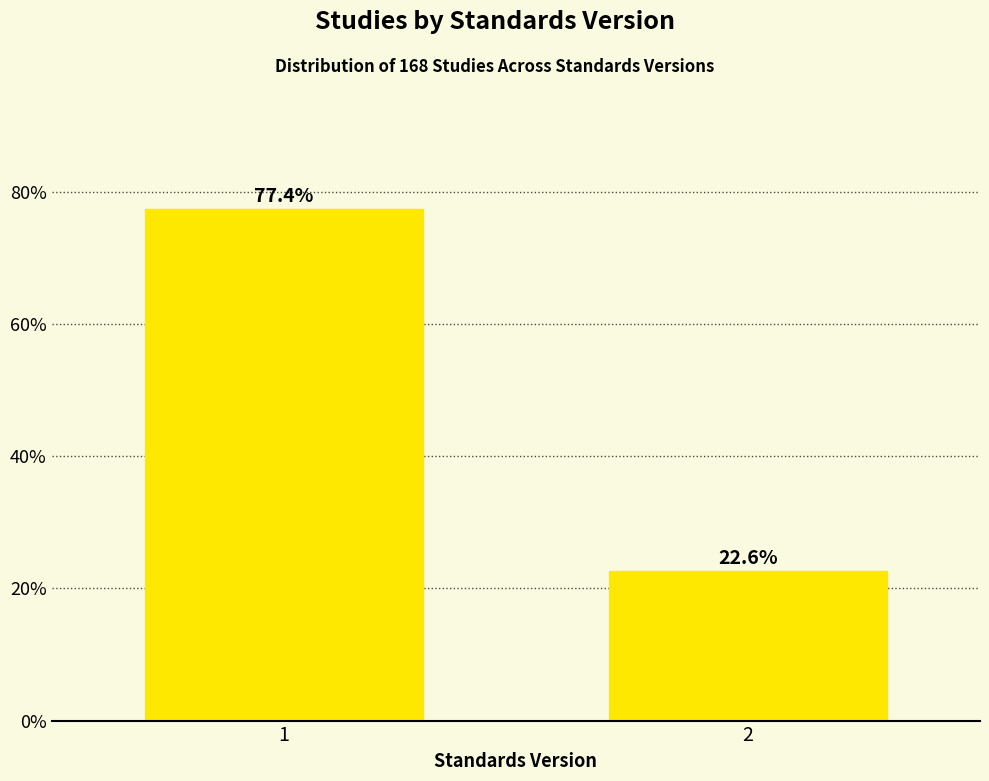

Reading left to right, transcribe all the data shown in this chart.

1=77.4	2=22.6